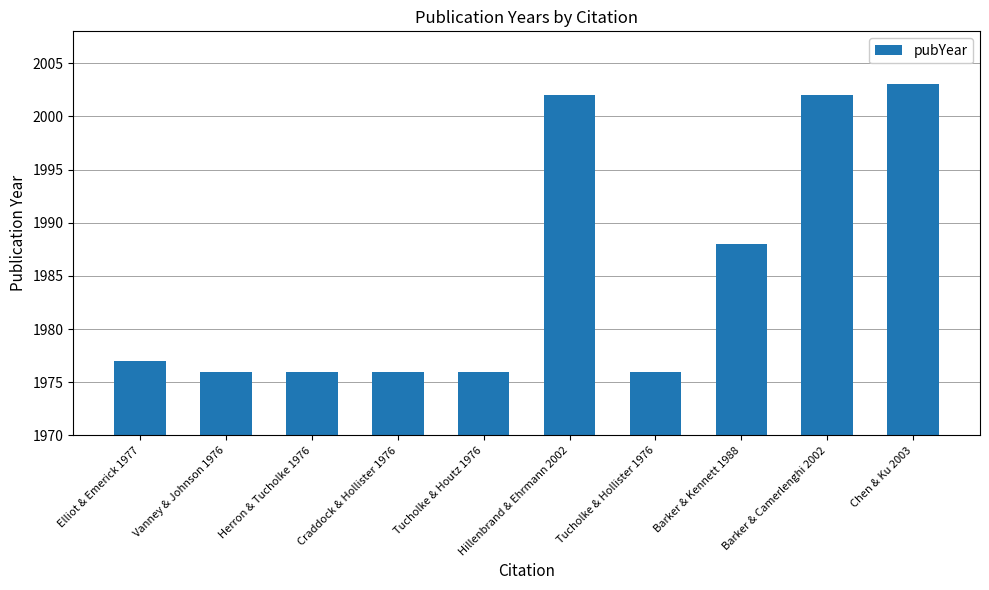

What position from the right is Herron & Tucholke 1976?

8